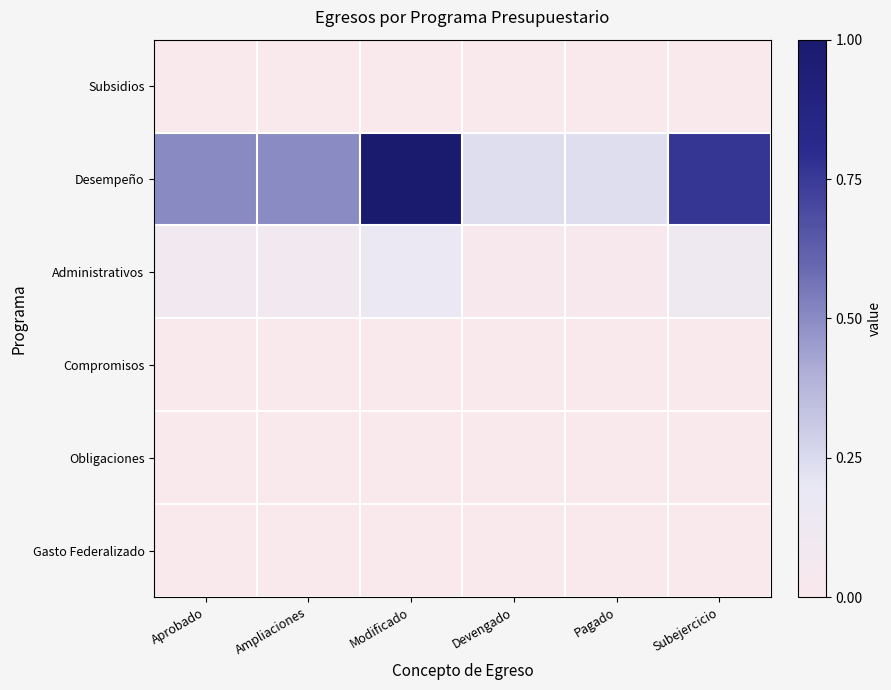

Count the Desempeño values in the range 0 to 1.

6